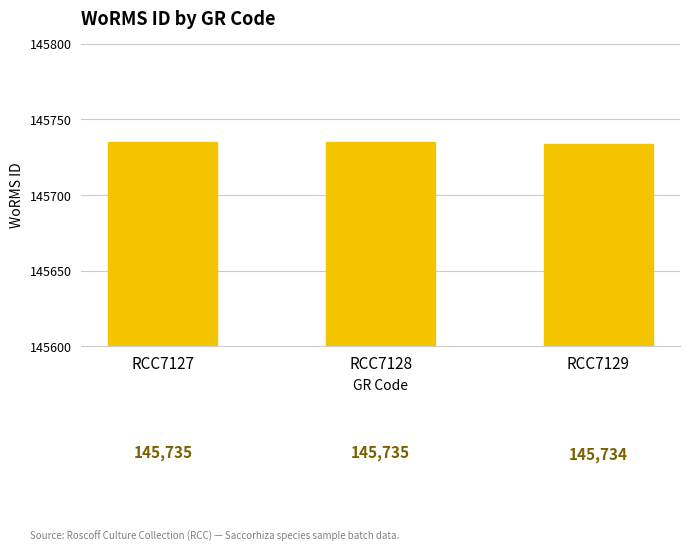

At which label is the value closest to 145734?

RCC7129